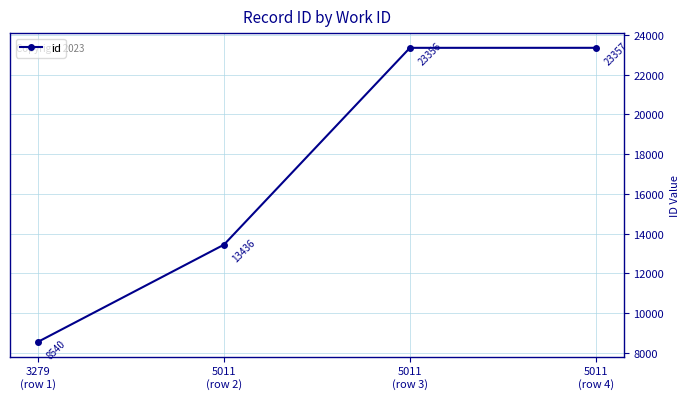

What position from the left is 5011
(row 4)?

4